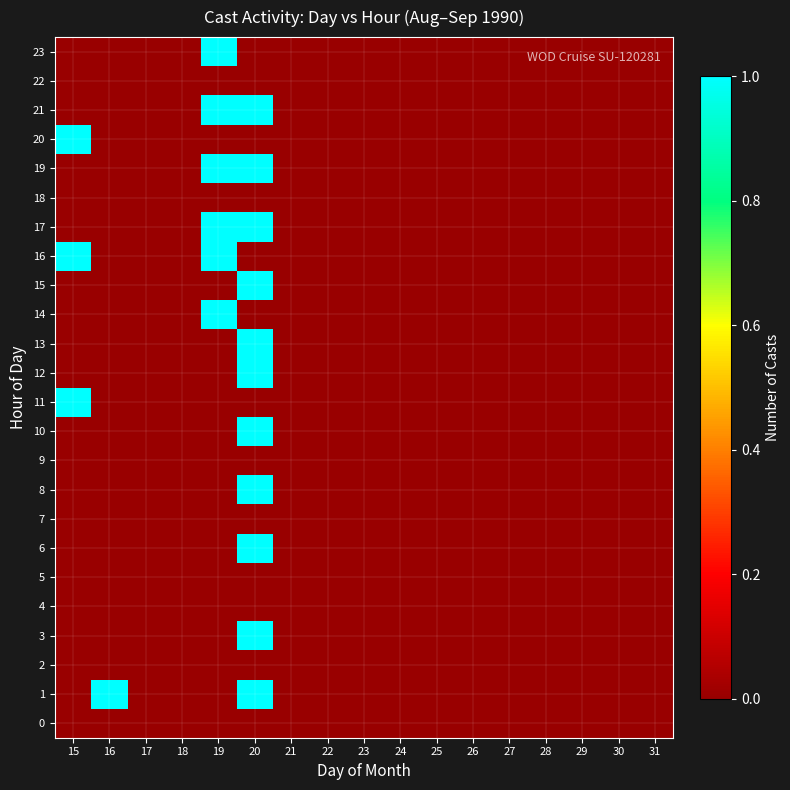

Rank the series at 25 from highest to lowest value.

0, 1, 2, 3, 4, 5, 6, 7, 8, 9, 10, 11, 12, 13, 14, 15, 16, 17, 18, 19, 20, 21, 22, 23